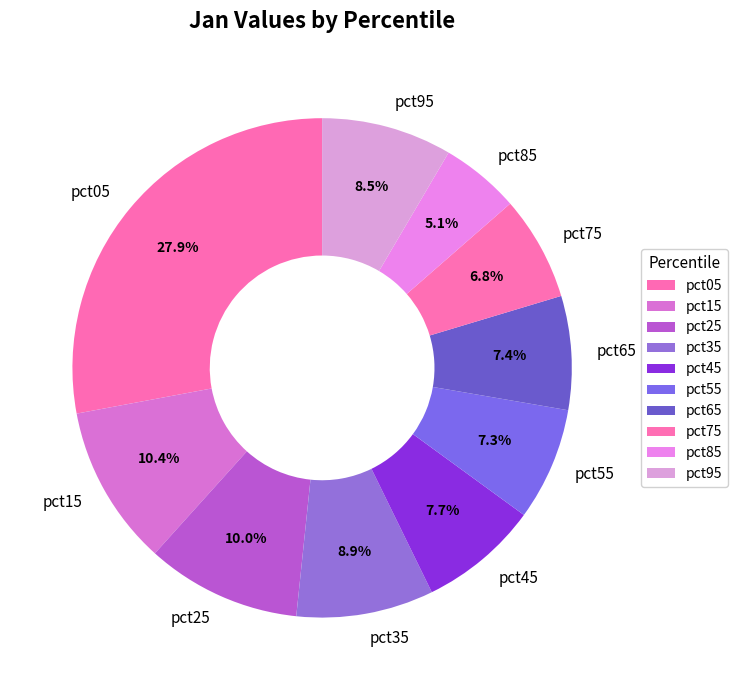

Which category has the smallest portion of the pie?

pct85